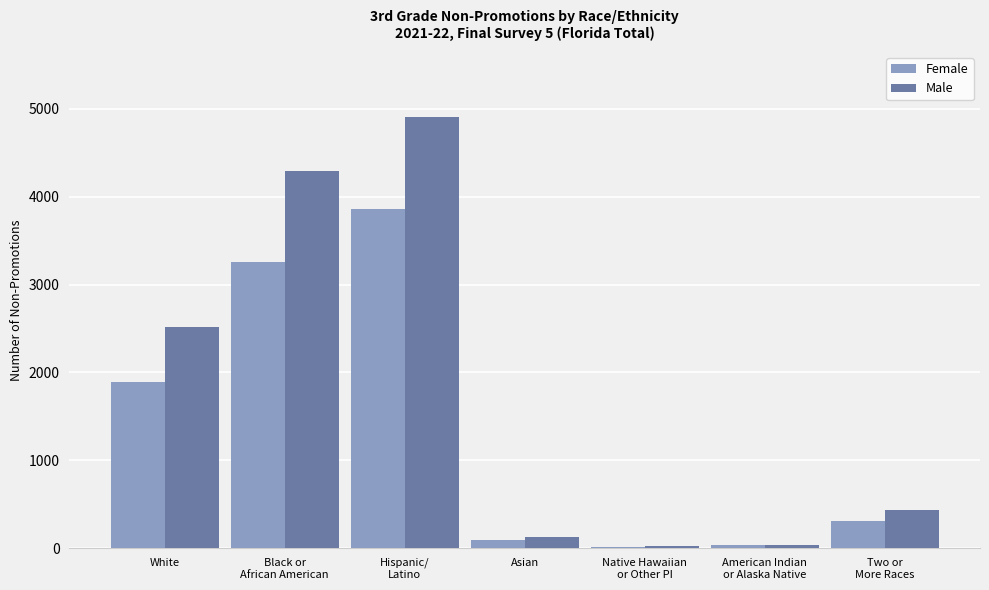

What is the average value of the Male series?

1763